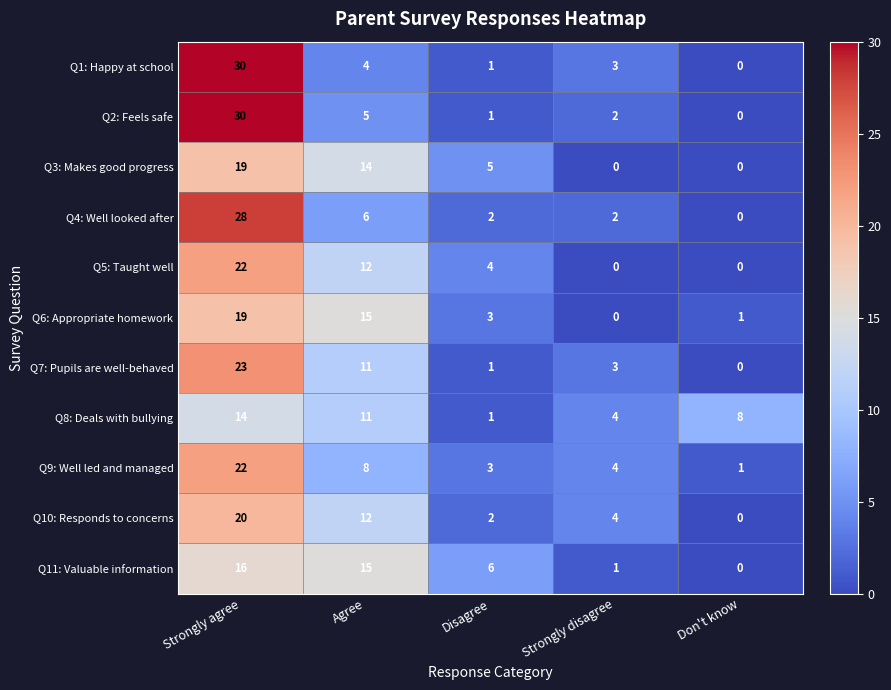

At which label is Q4: Well looked after closest to 14?

Agree